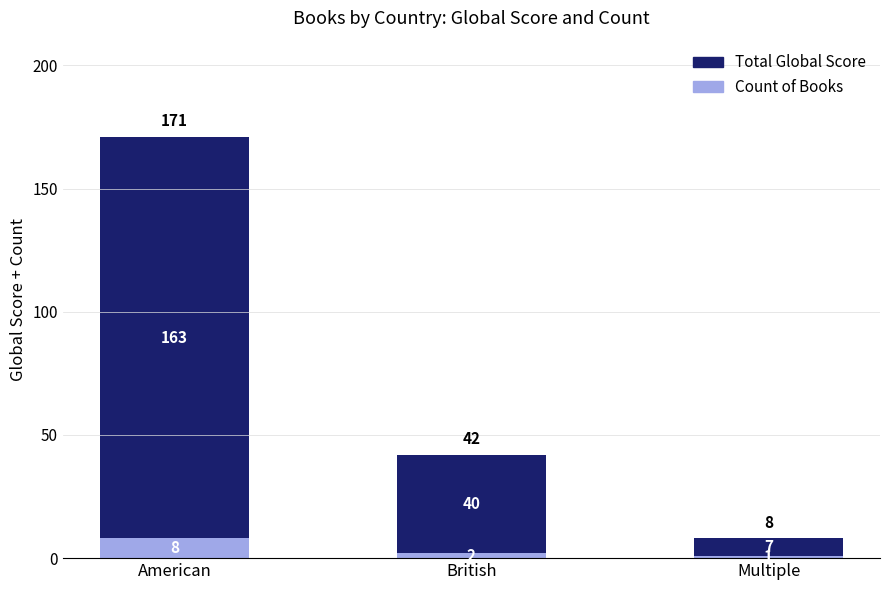

Which category has the highest value in the Count of Books series?

American